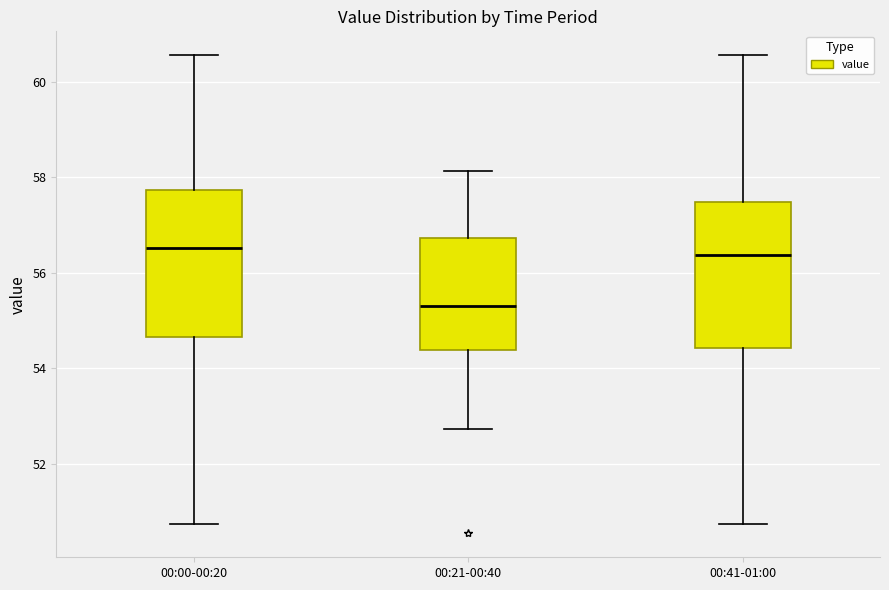

Where does the median line of the box for 00:41-01:00 sit on the y-axis? The values are not printed on the chart, so give them approximately, as read against the axis.

56.4